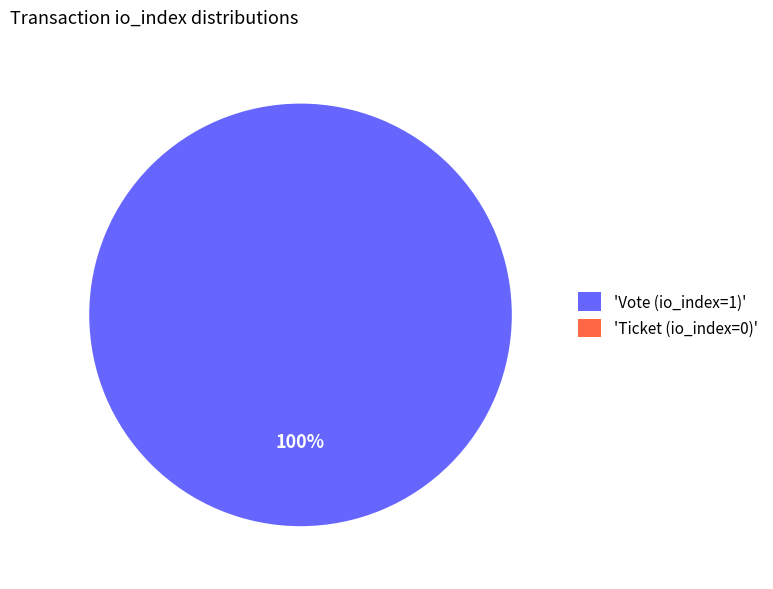

Combined, what portion of the pie is Ticket (io_index=0) and Vote (io_index=1)?

100.0%